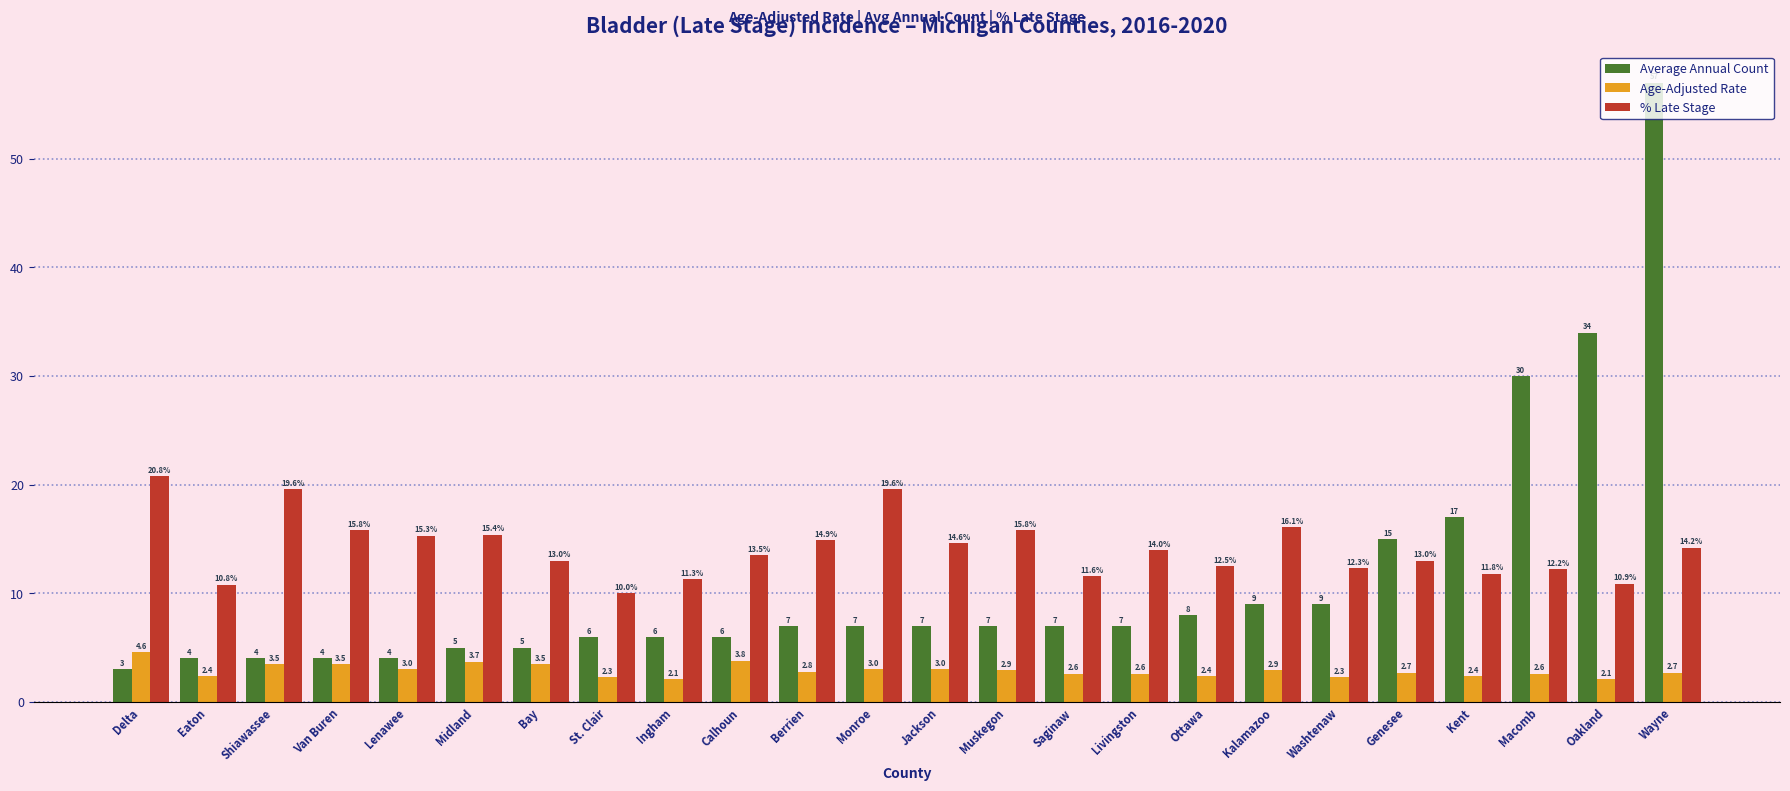

What position from the left is Muskegon?

14